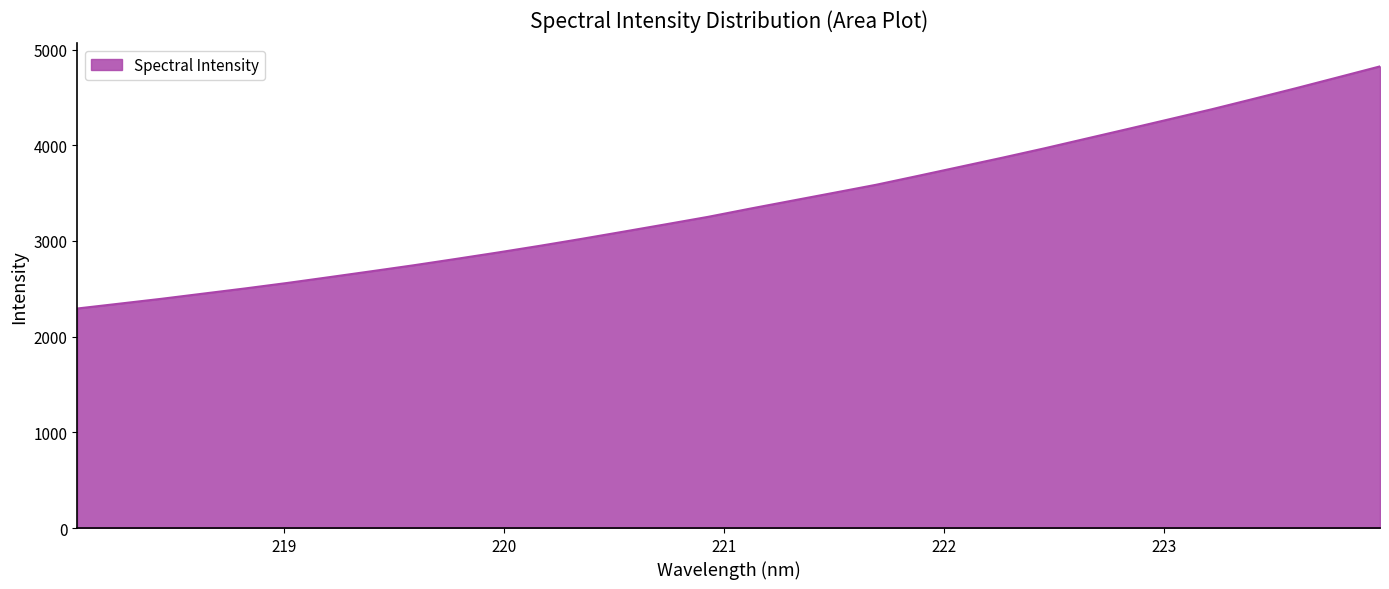

What is the greatest value displayed?

4823.9